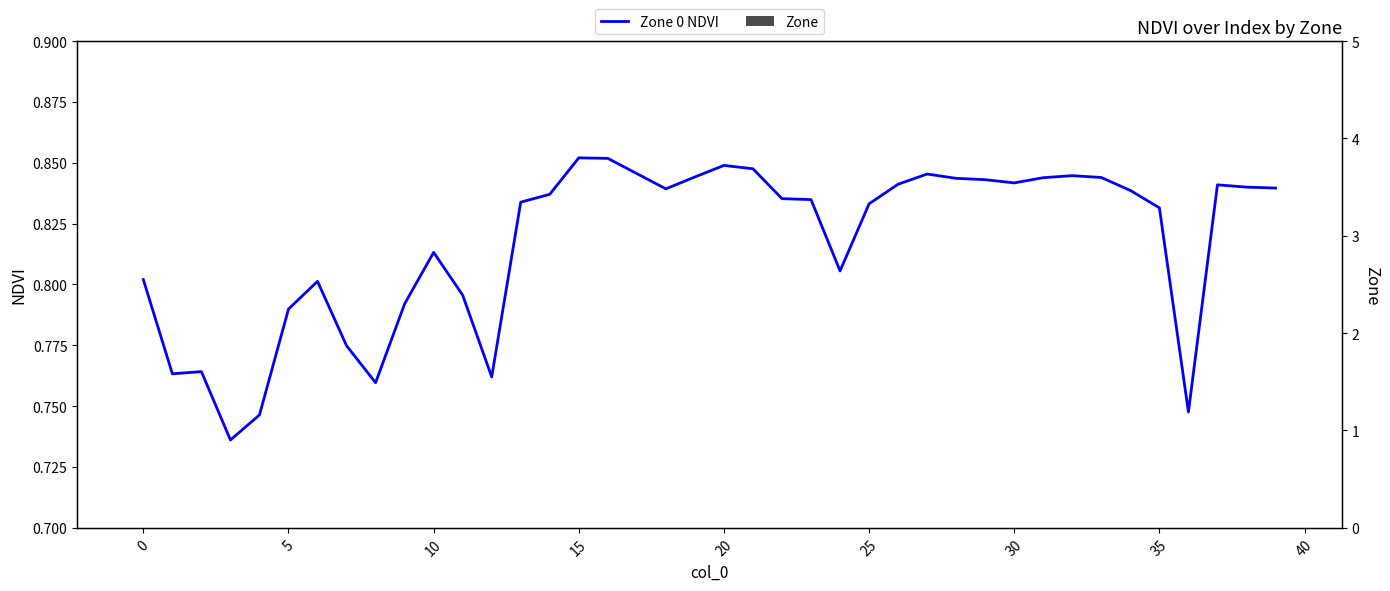

Between 5 and 35, which series saw the biggest shift?

Zone 0 NDVI